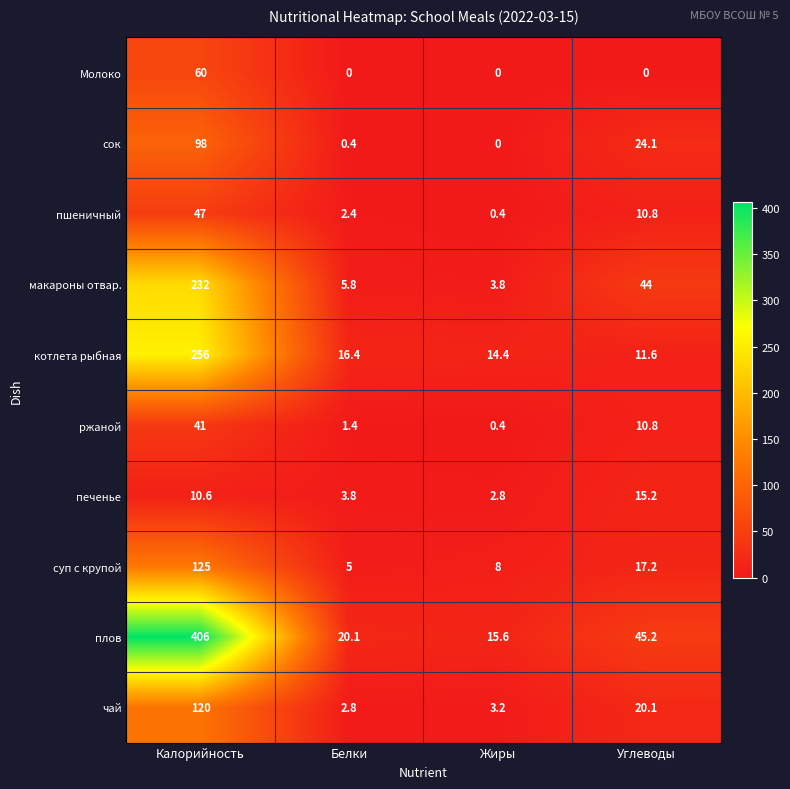

At which category is the sum across all series the highest?

Калорийность